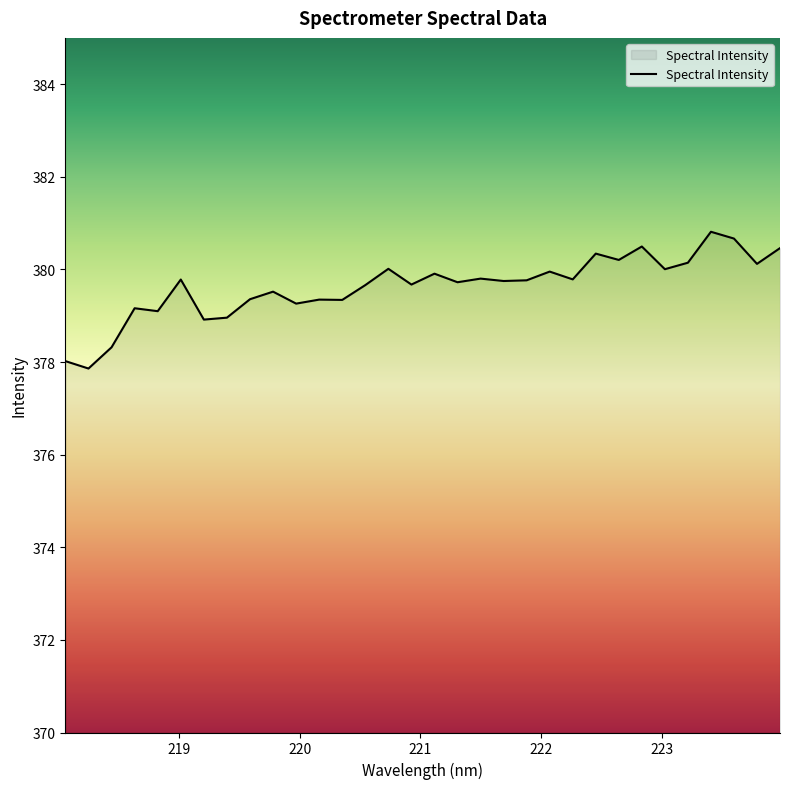

What is the greatest value displayed?

380.8